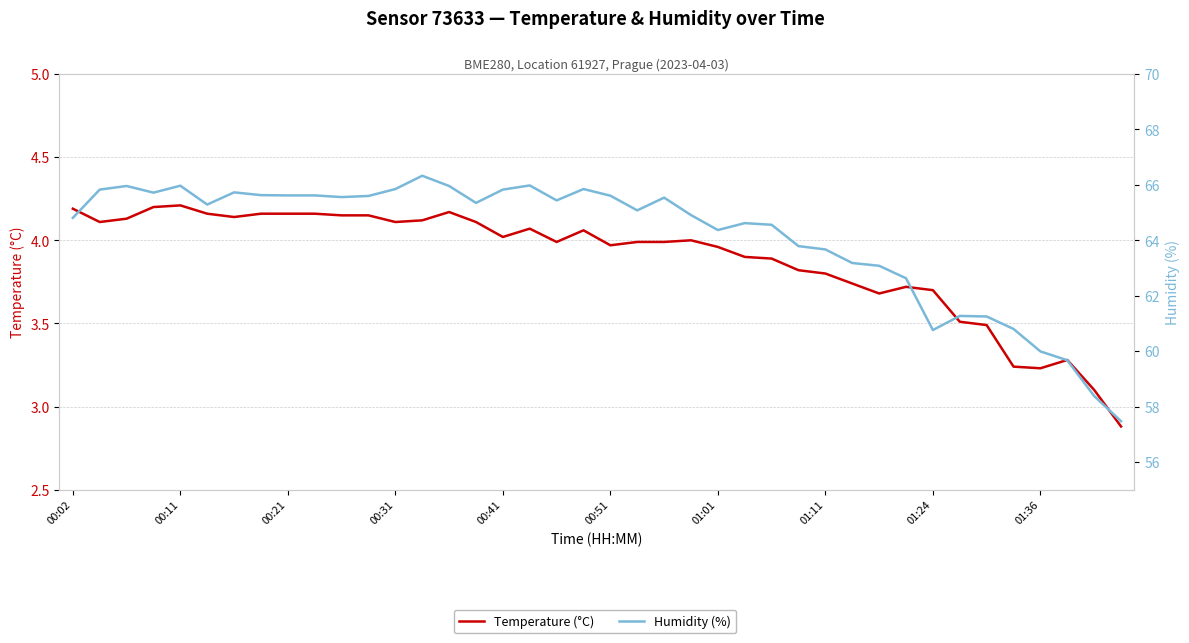

What is the average value of the Temperature (°C) series?

3.9